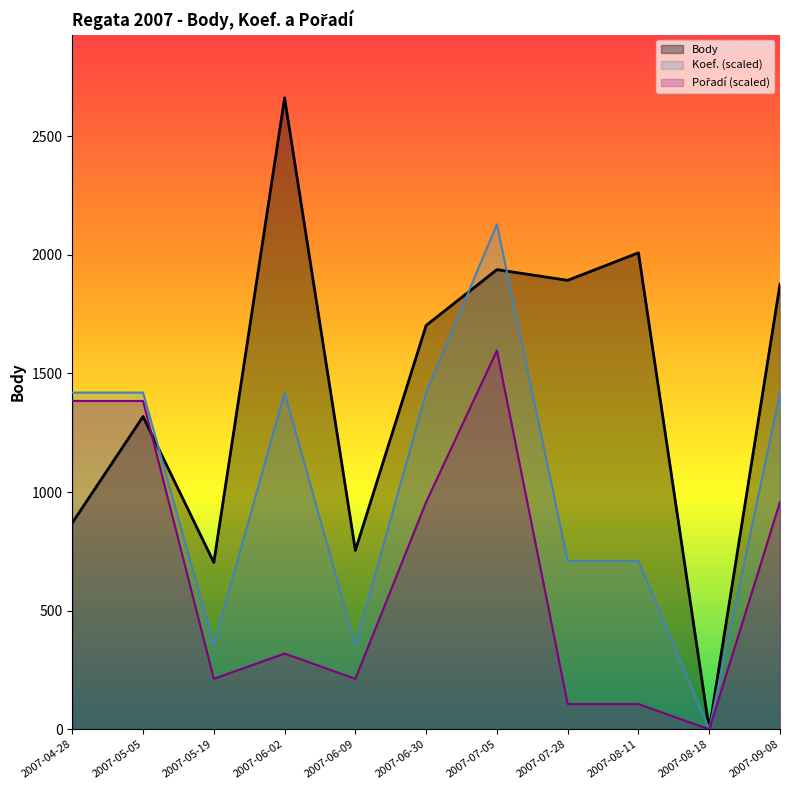

At which category does the chart reach its minimum across all series?

2007-08-18